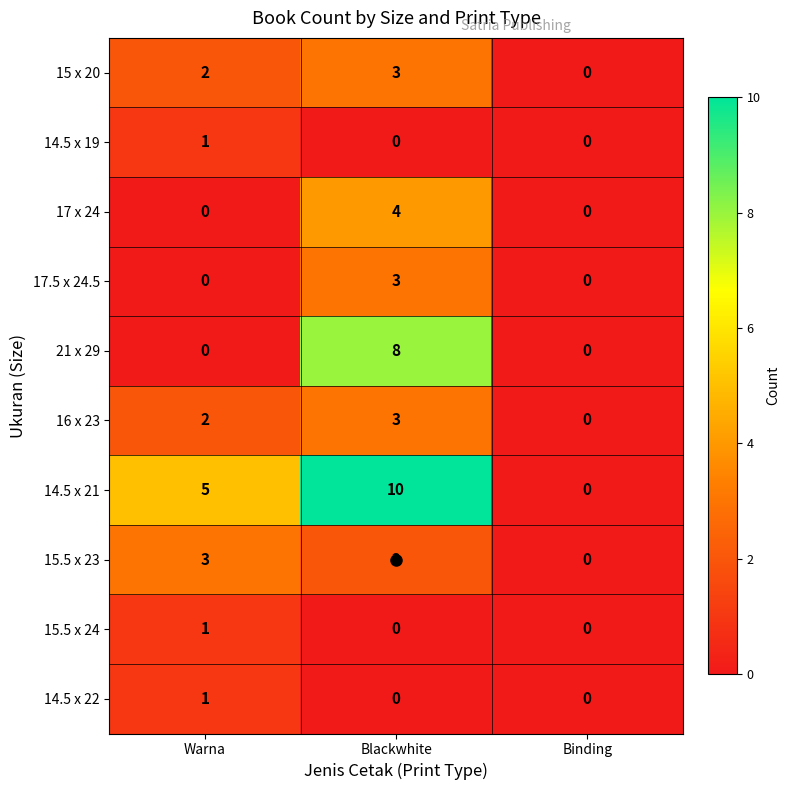

What is the sum of the 17 x 24 values at Warna and Blackwhite?

4